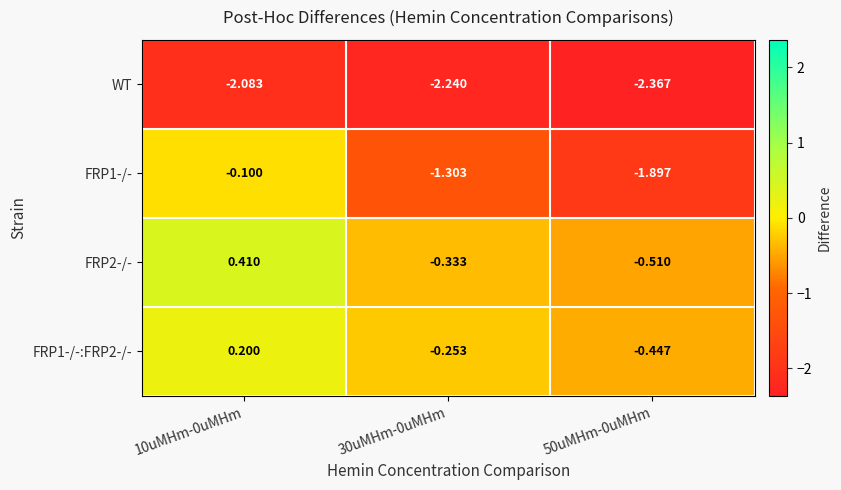

Which category has the lowest value across all series?

50uMHm-0uMHm